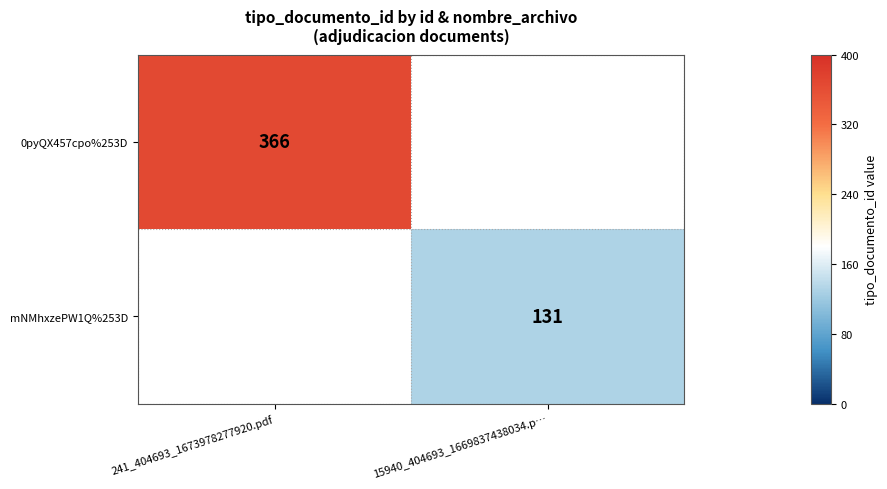

True or false: mNMhxzePW1Q%253D has a value of 131 at 15940_404693_1669837438034.p….

True